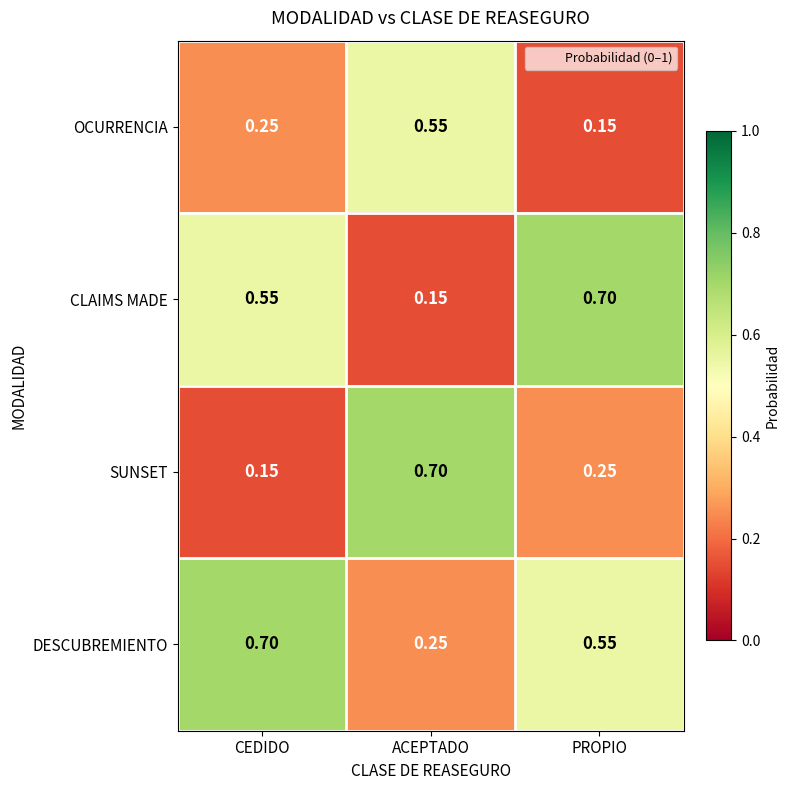

Is the value of OCURRENCIA at ACEPTADO greater than the value of DESCUBREMIENTO at CEDIDO?

No